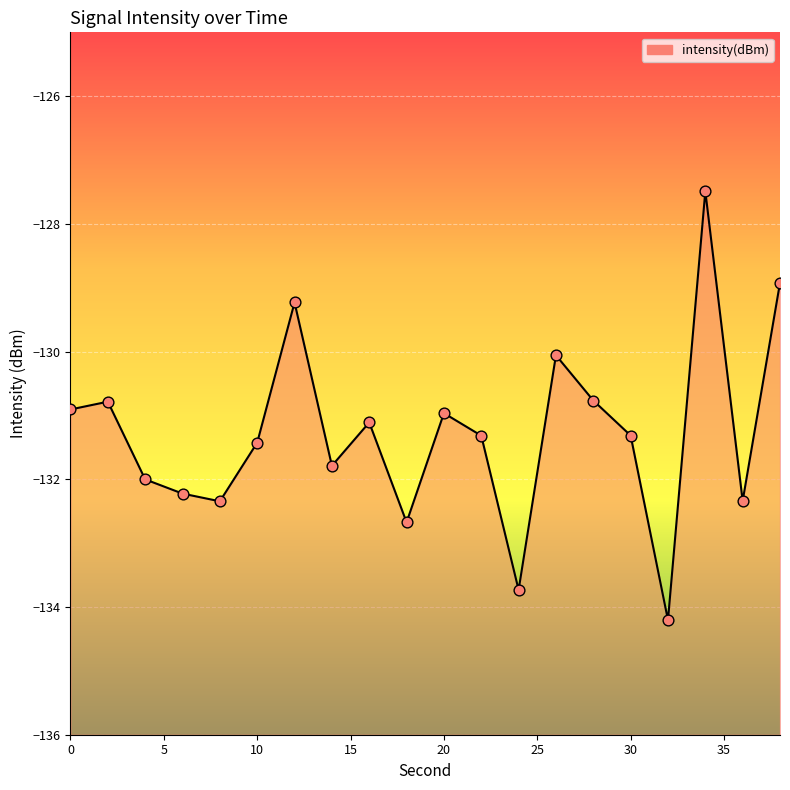

Which has a higher value, 30 or 38?

38